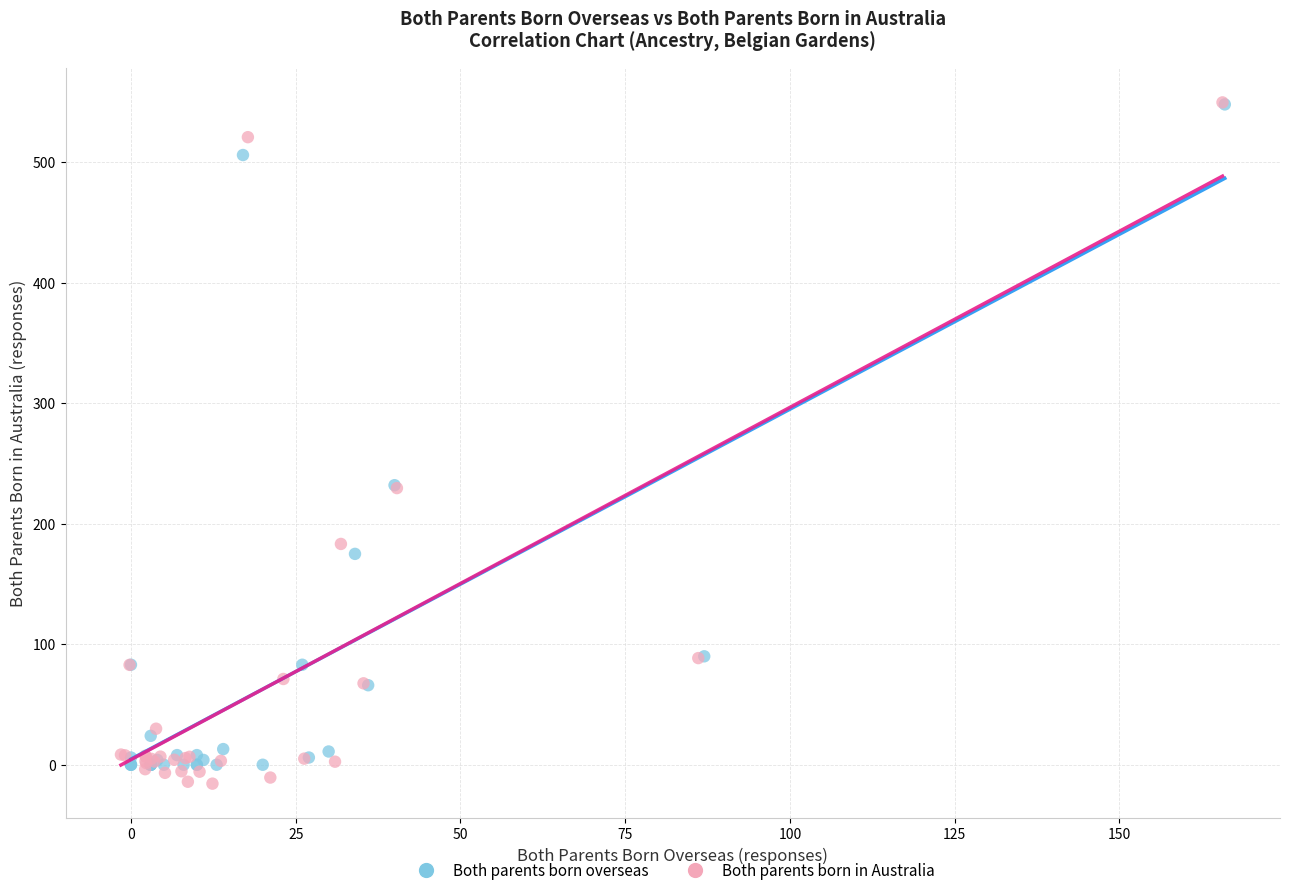

Which series has the widest spread of Y values?

Both parents born in Australia